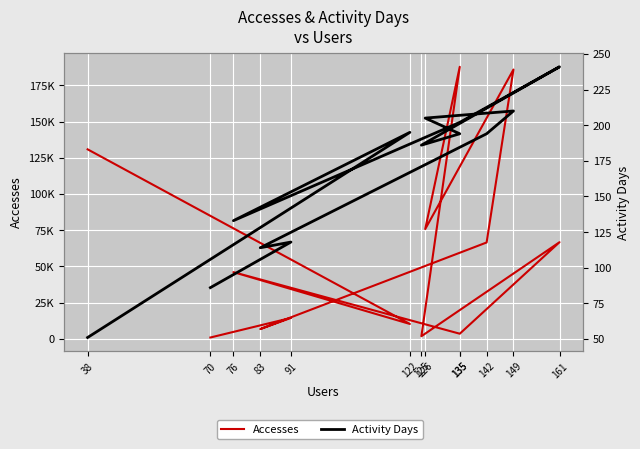

What is the average value of the Activity Days series?

164